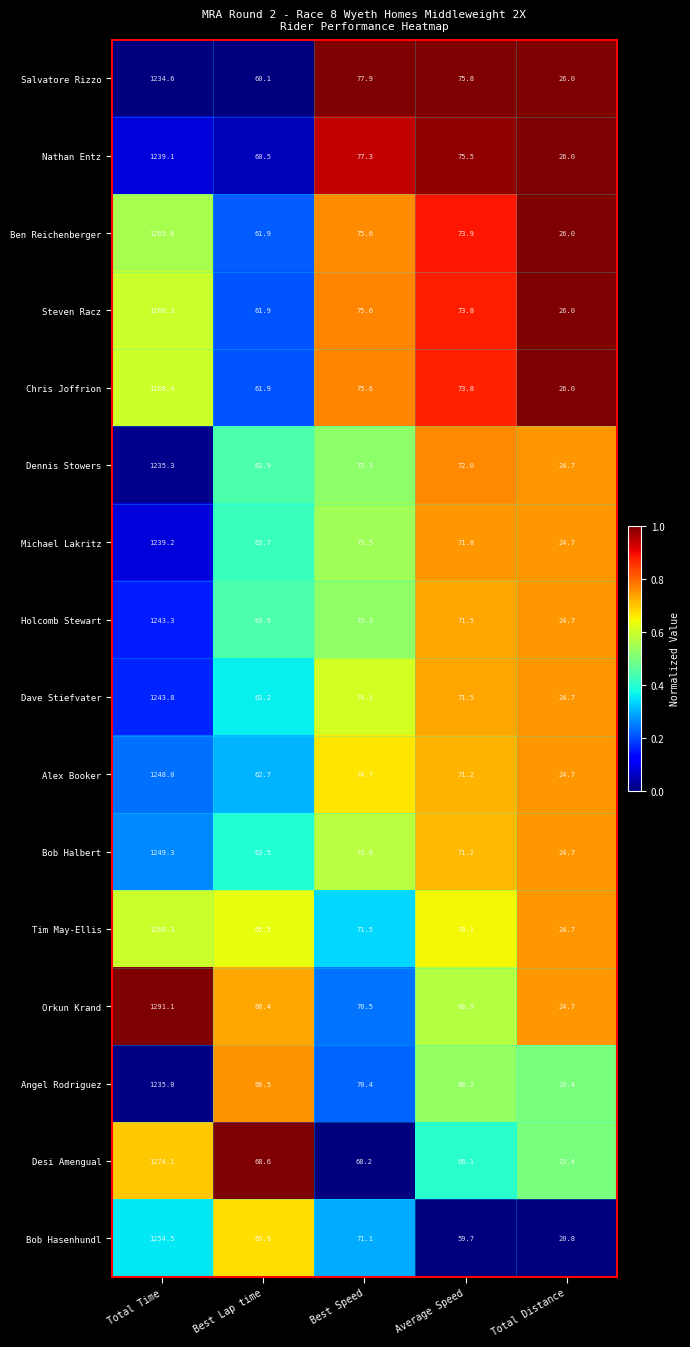

What is the maximum value shown in the chart?

1291.1